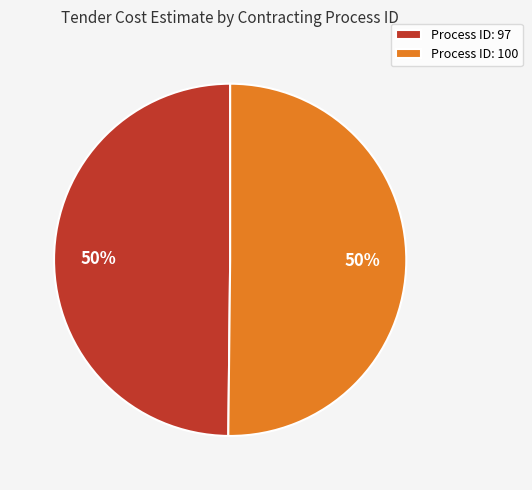

What percentage is the Process ID: 100 slice, to the nearest percent?

50%